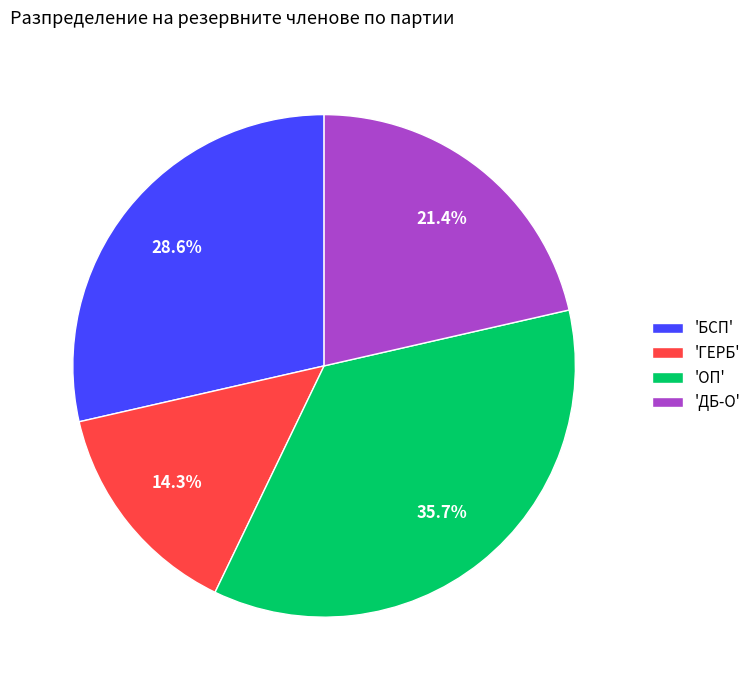

Which has a higher value, 'БСП' or 'ОП'?

'ОП'